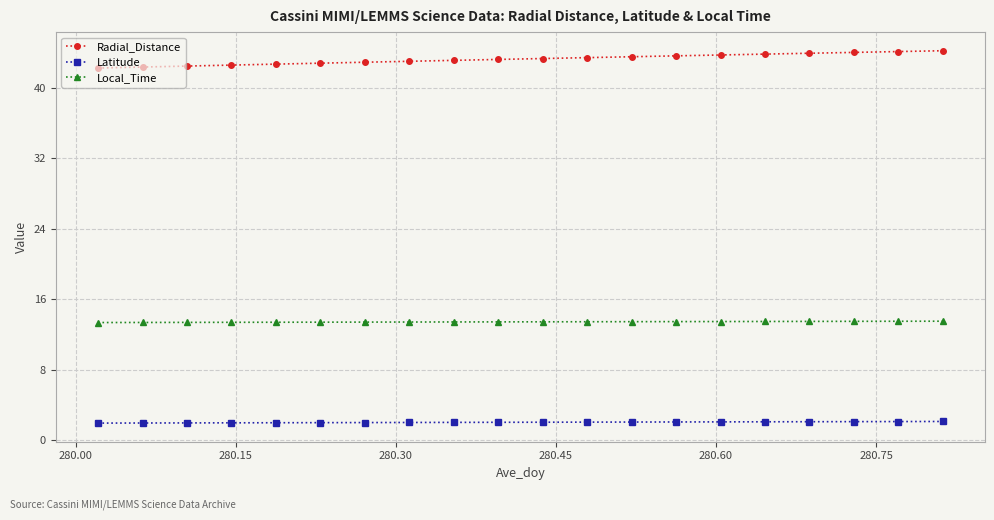

How many lines are shown in the chart?

3